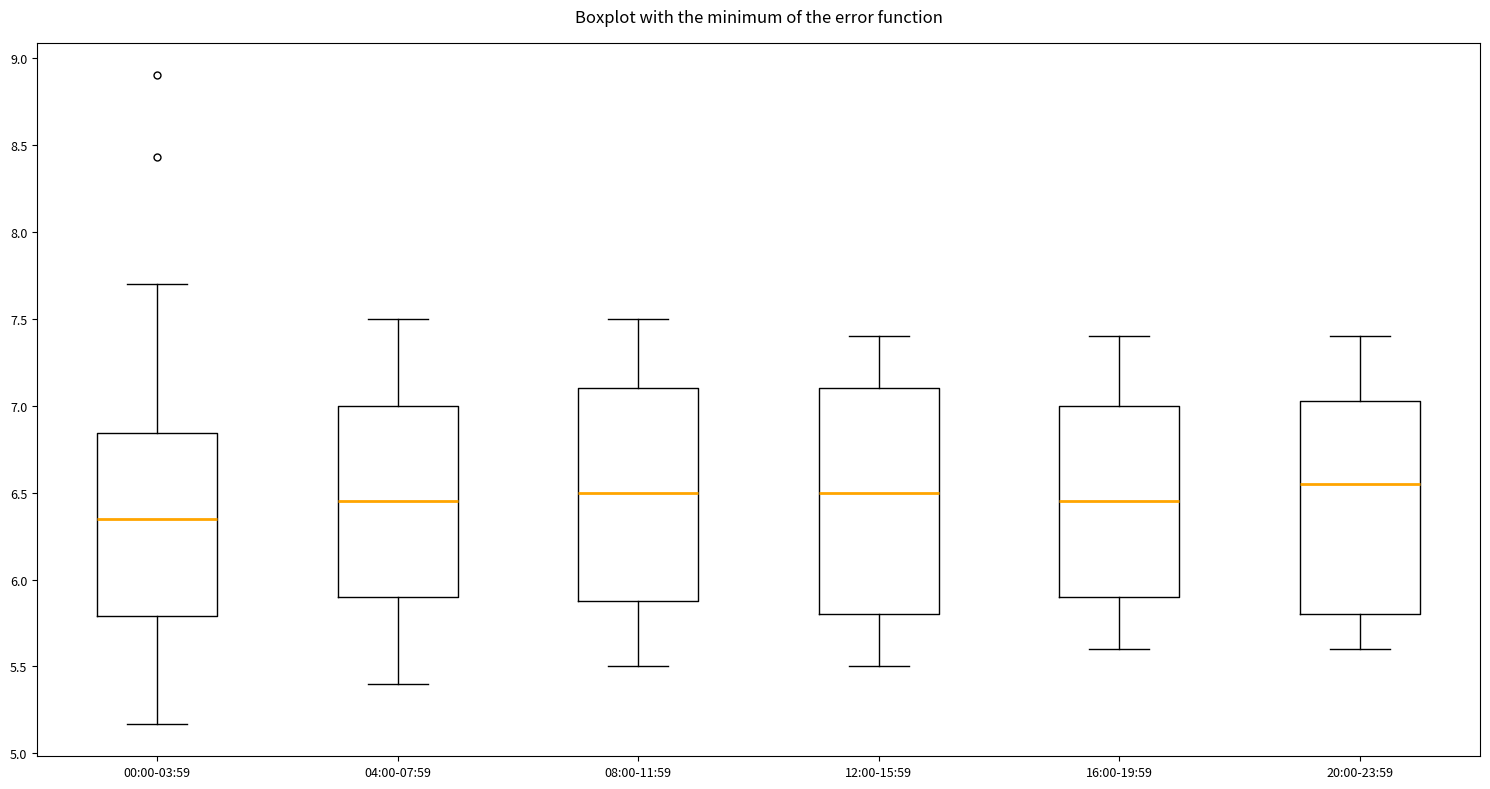

Where is the lower edge of the box for 12:00-15:59 on the y-axis? The values are not printed on the chart, so give them approximately, as read against the axis.

5.80